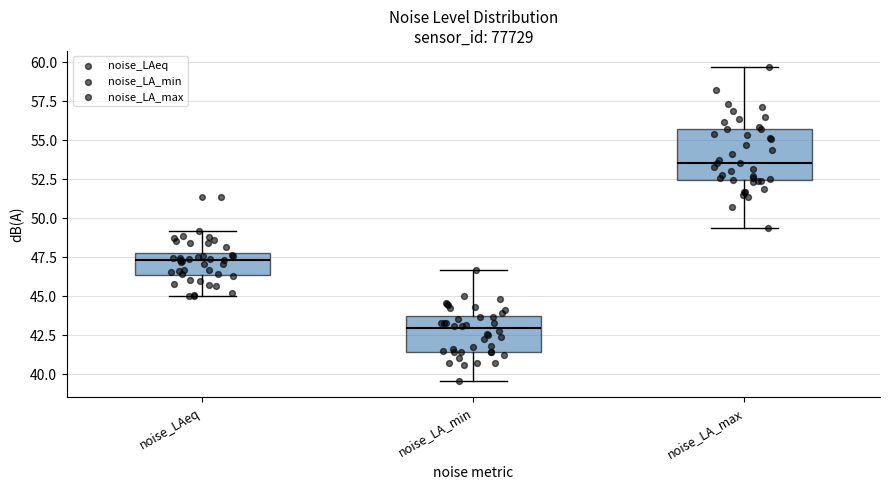

Reading left to right, read every box against the y-axis: the position of its median line, the range the box covers, and the ends of its whiskers. The values are not printed on the chart, so give them approximately, as read against the axis.

noise_LAeq: median 47.5, box 46.5 to 48.0, whiskers 45.0 to 49.0
noise_LA_min: median 43.0, box 41.5 to 43.5, whiskers 39.5 to 46.5
noise_LA_max: median 53.5, box 52.5 to 55.5, whiskers 49.5 to 59.5